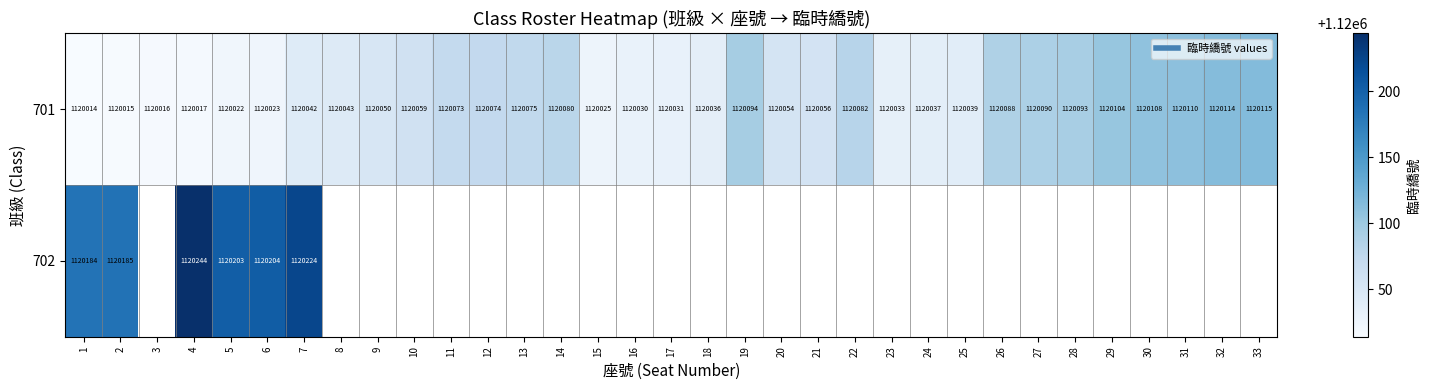

At how many categories does at least one series exceed 1120127?

6